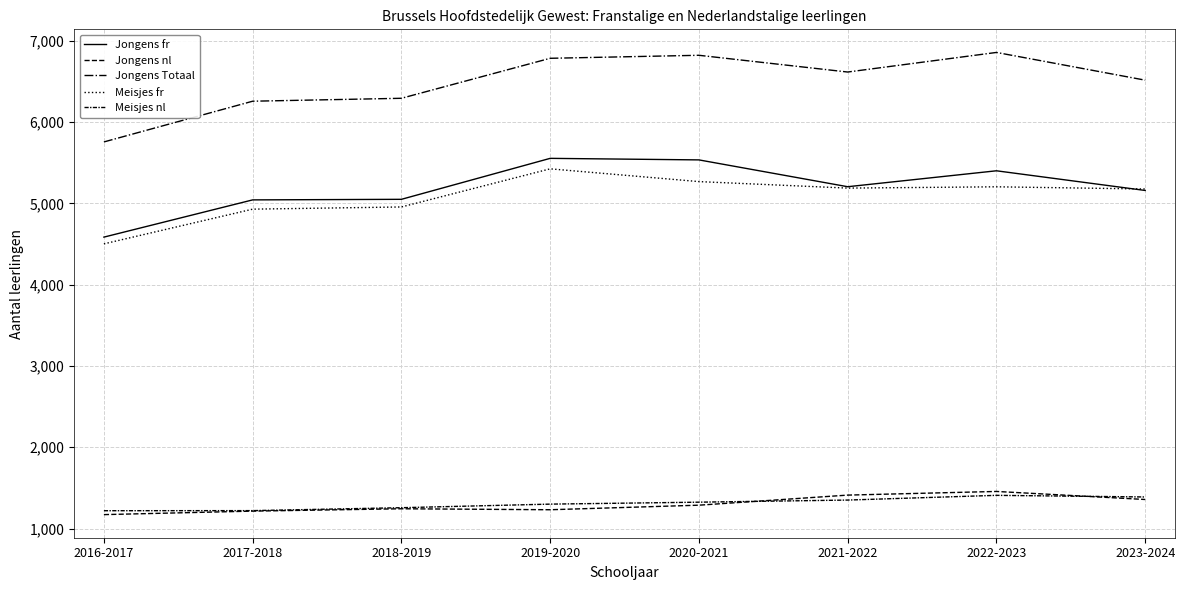

What is the spread (max minus min) of values at 2016-2017?

4585